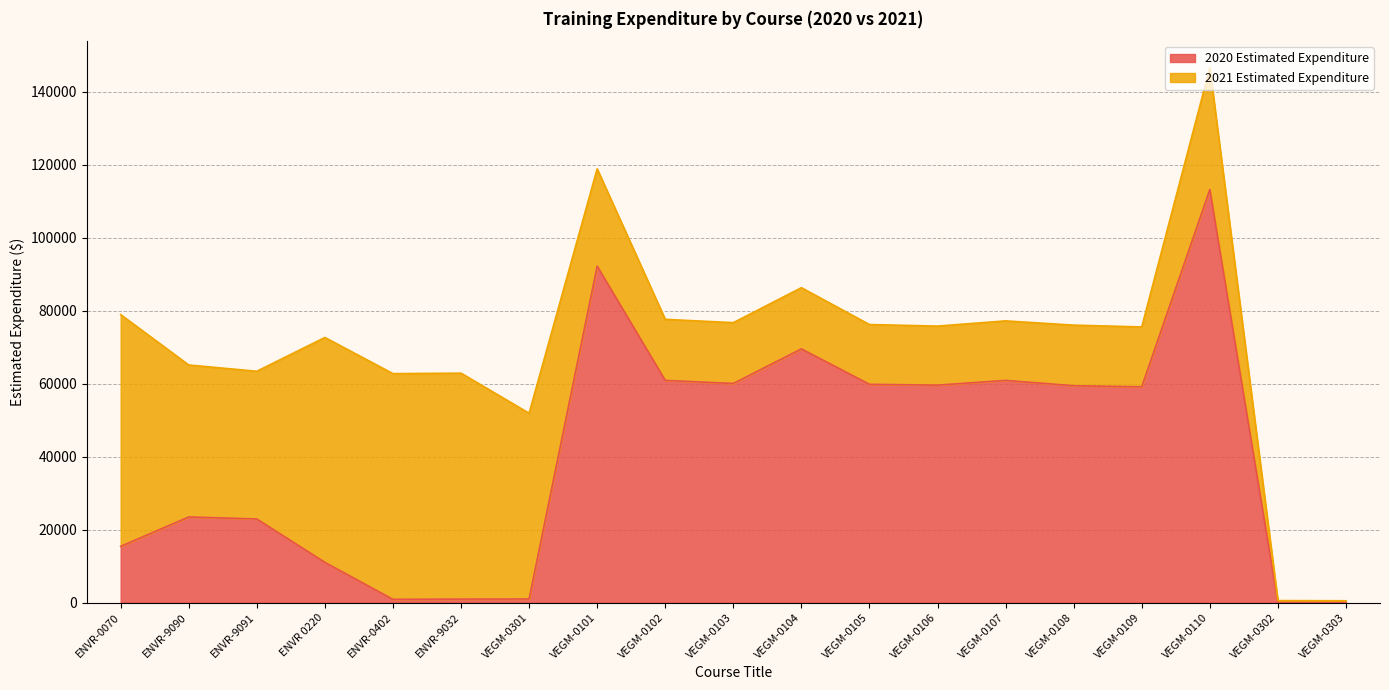

Which has a higher value, VEGM-0101 or ENVR-9032?

VEGM-0101